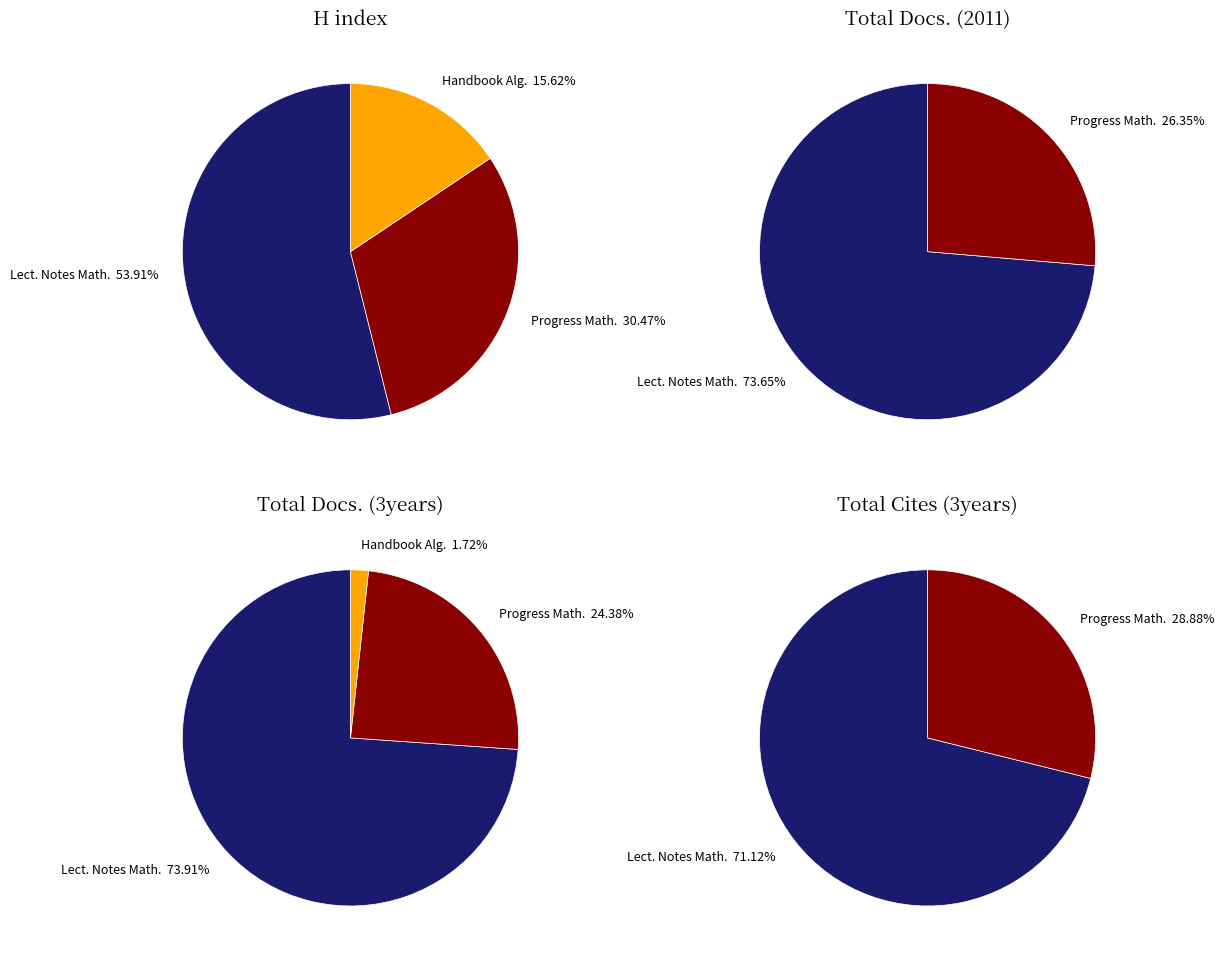

Which slice is the largest?

Lecture Notes in Mathematics